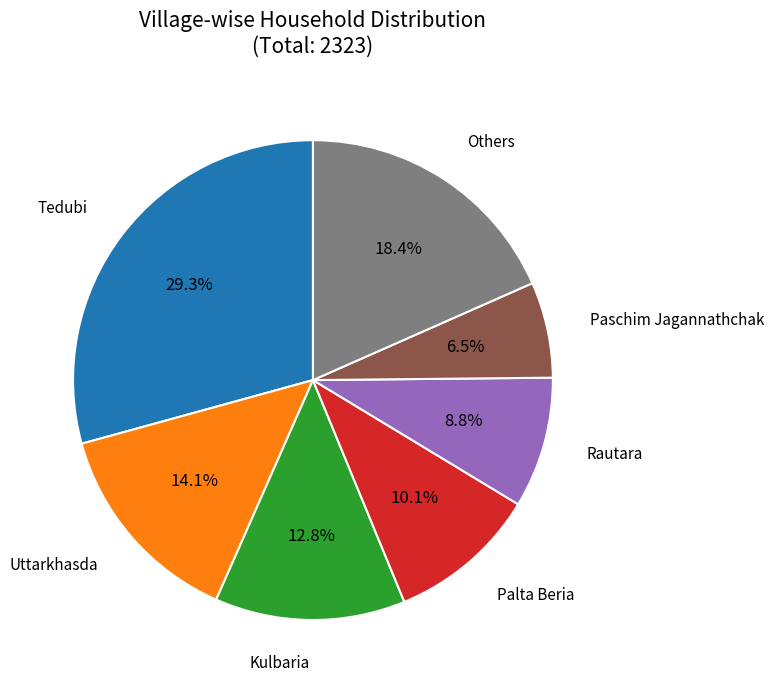

Rank the categories by value from highest to lowest.

Tedubi, Others, Uttarkhasda, Kulbaria, Palta Beria, Rautara, Paschim Jagannathchak